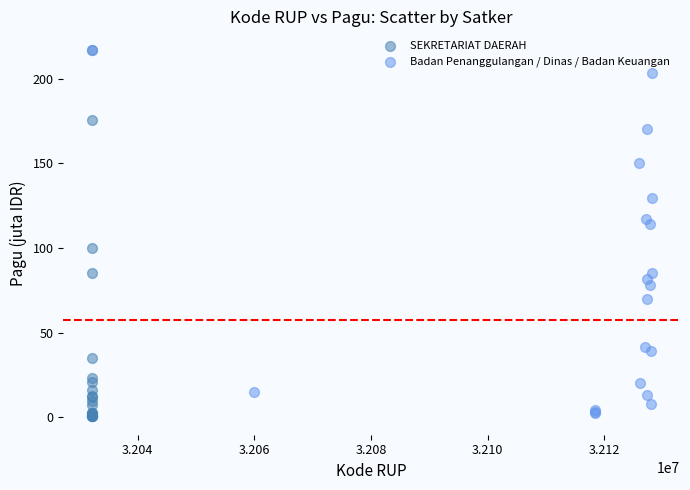

What are all the series names shown in the legend?

SEKRETARIAT DAERAH, Badan Penanggulangan / Dinas / Badan Keuangan